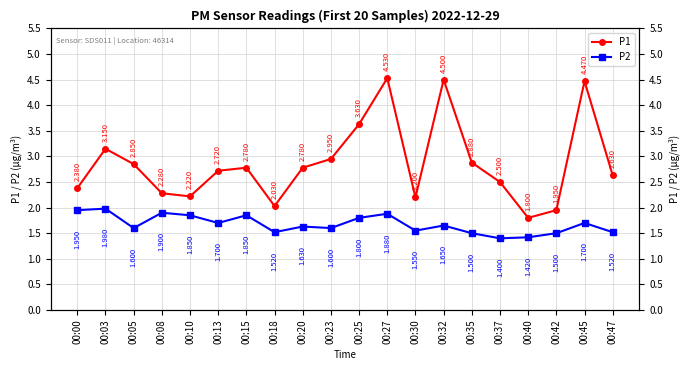

What is the highest value of the P1 series?

4.5